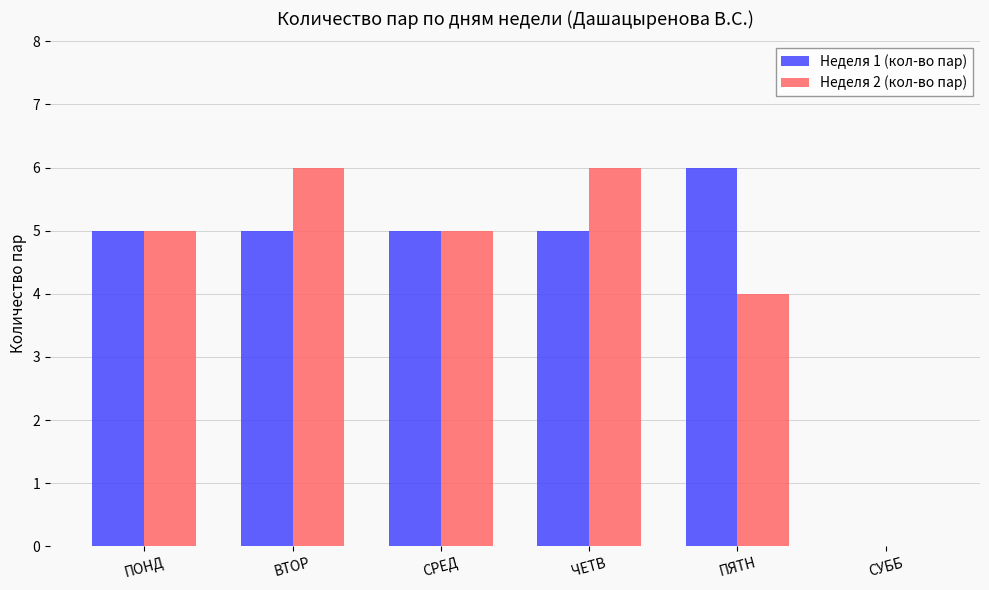

The value of Неделя 1 (кол-во пар) at ПОНД is 7. True or false?

False